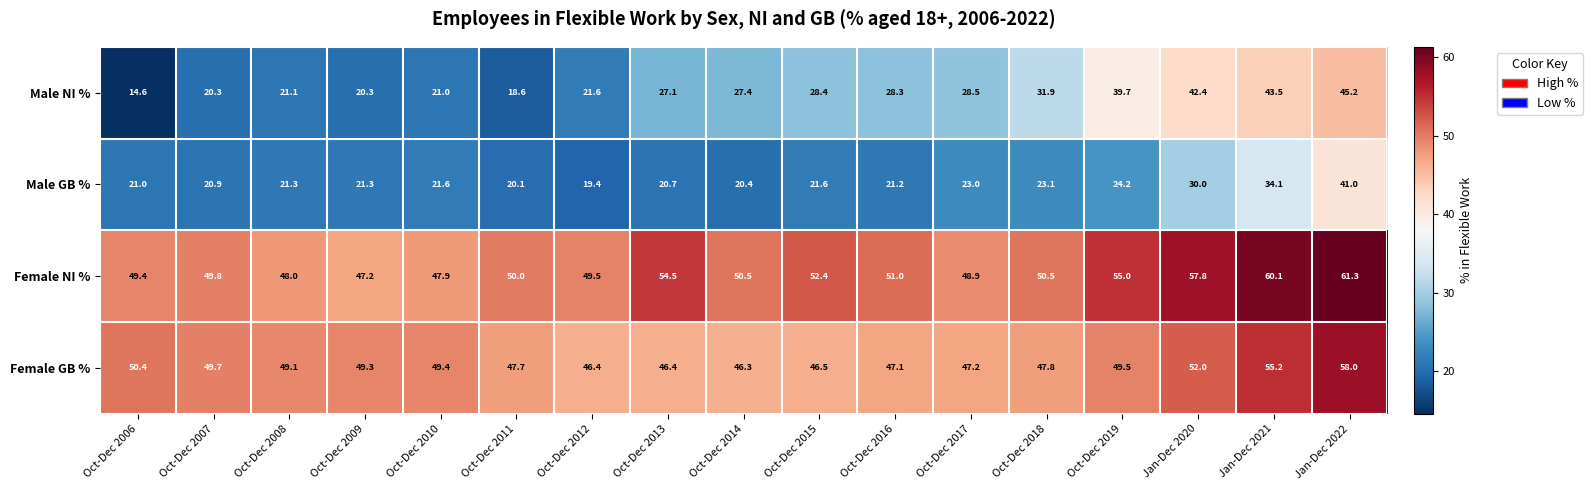

What is the difference between the maximum and minimum values in the Female NI % series?

14.1